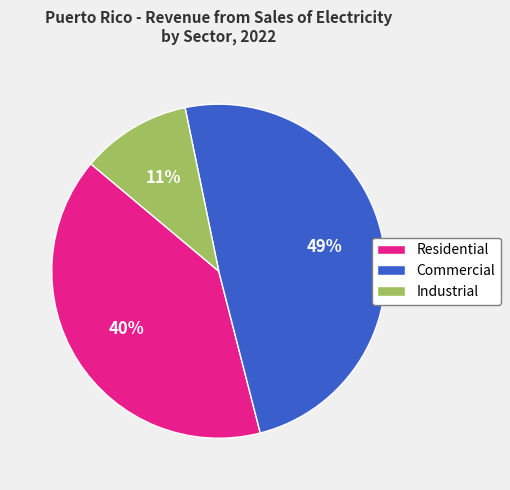

How many segments does this pie chart have?

3